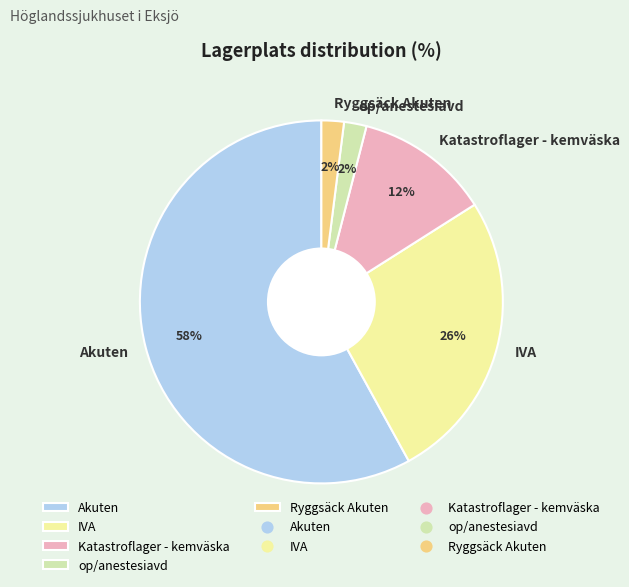

Is it true that IVA is 34% of the pie?

False